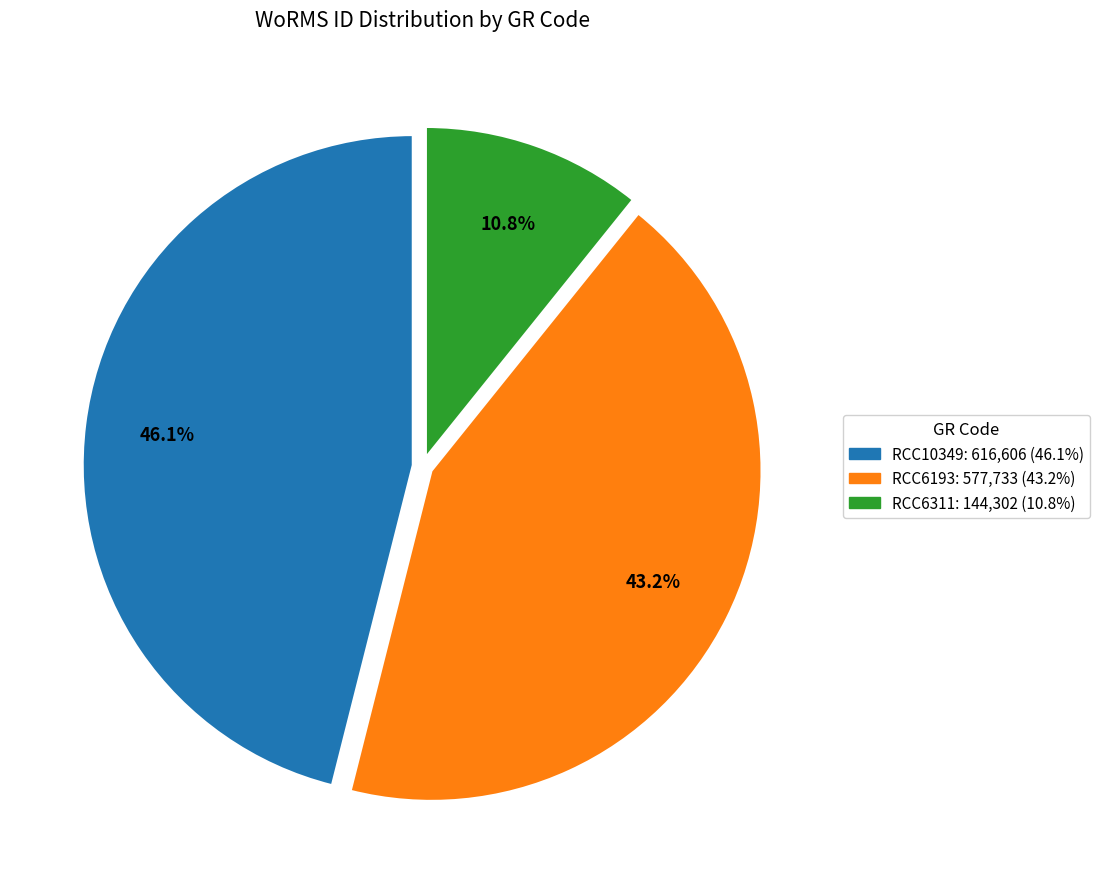

What percentage is the RCC6193 slice, to the nearest percent?

43%